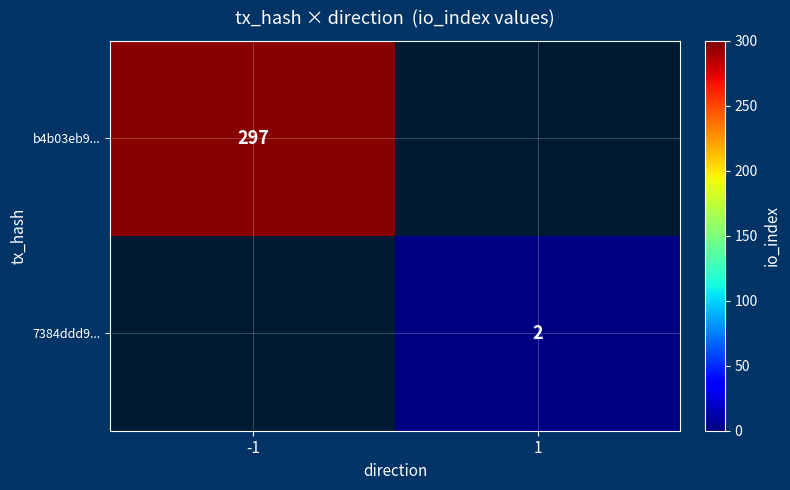

At how many categories does at least one series exceed 139?

1